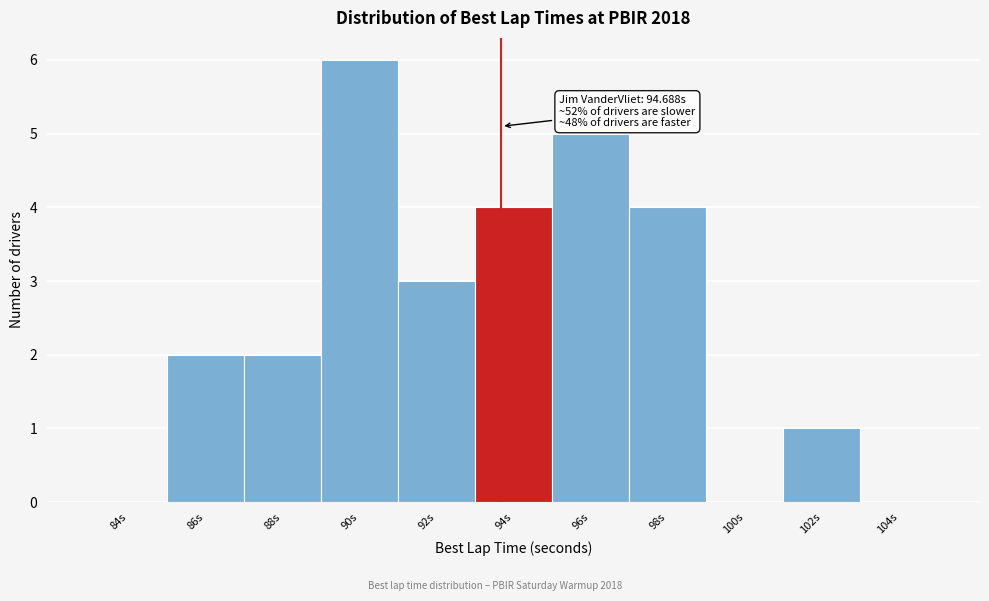

Reading left to right, list all the values displayed in this chart.

84s=0	86s=2	88s=2	90s=6	92s=3	94s=4	96s=5	98s=4	100s=0	102s=1	104s=0